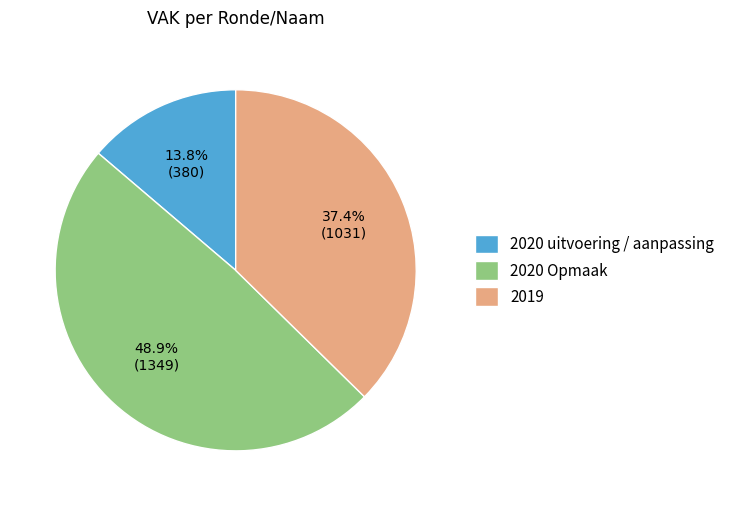

Count the number of slices in the pie.

3